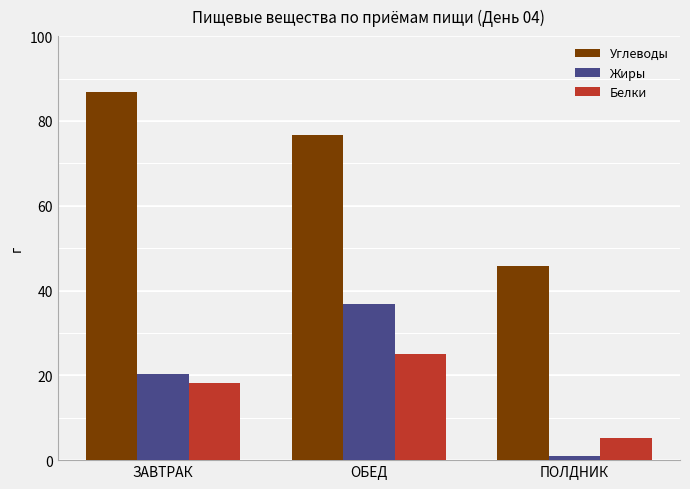

Where is Жиры nearest to the value 18?

ЗАВТРАК